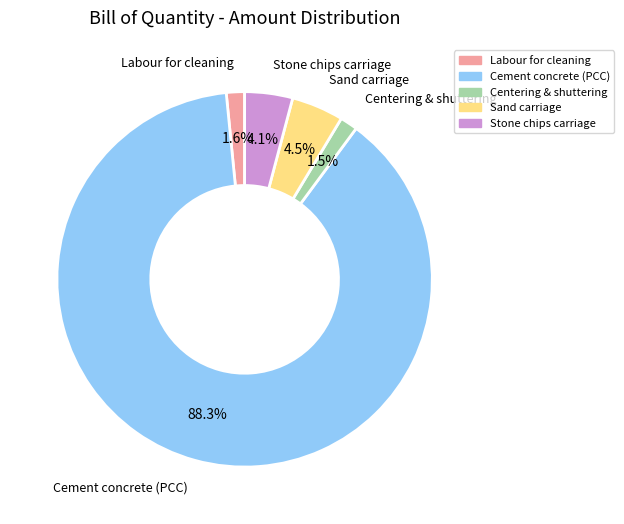

True or false: Stone chips carriage accounts for 18% of the total.

False